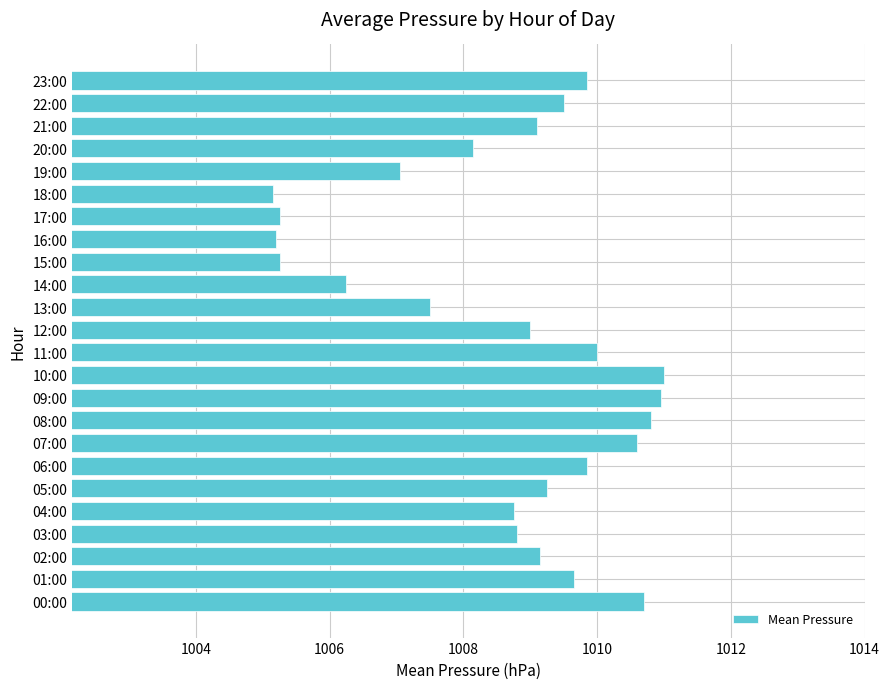

How many distinct data groups are displayed?

1